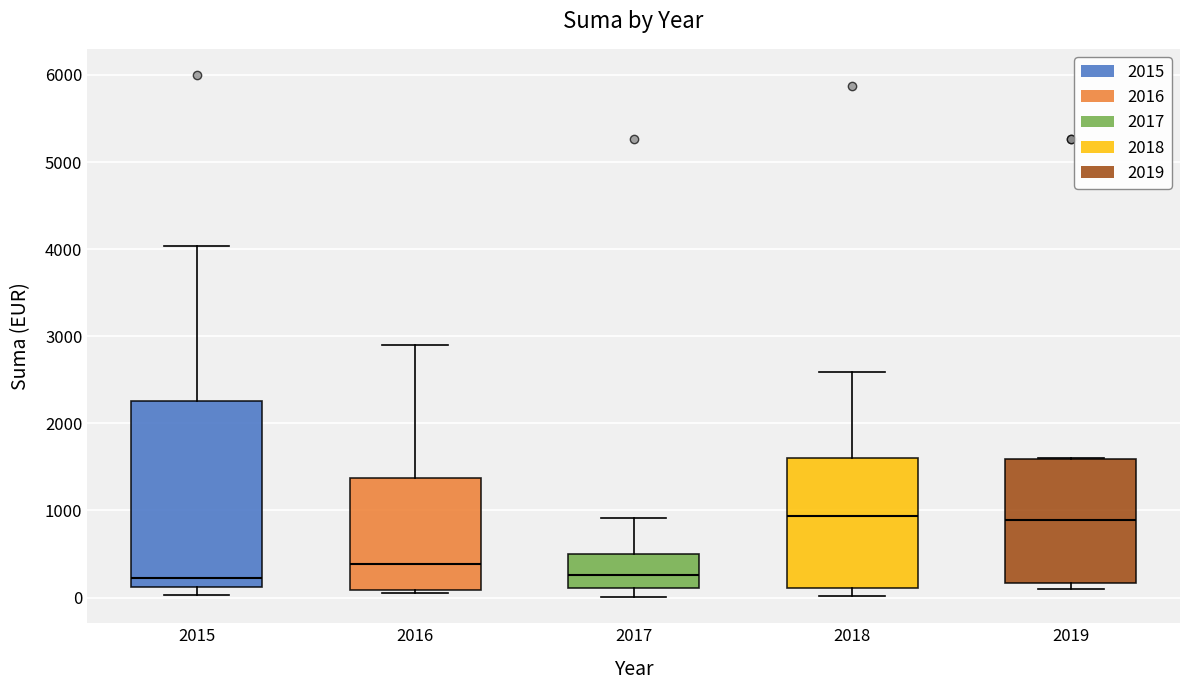

Reading left to right, transcribe this box plot: for each box, give where its median line is, the range the box spans, and where its two whiskers end, as read against the y-axis. The values are not printed on the chart, so give them approximately, as read against the axis.

2015: median 200, box 100 to 2300, whiskers 0 to 4000
2016: median 400, box 100 to 1400, whiskers 100 (just below the box's lower edge) to 2900
2017: median 300, box 100 to 500, whiskers 0 to 900
2018: median 900, box 100 to 1600, whiskers 0 to 2600
2019: median 900, box 200 to 1600, whiskers 100 to 1600